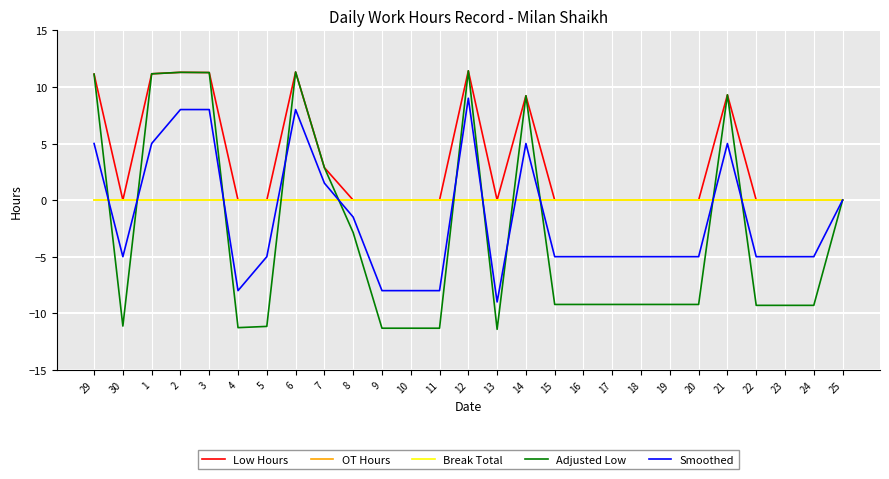

At 15, list the series in order from largest to smallest.

Low Hours, OT Hours, Break Total, Smoothed, Adjusted Low